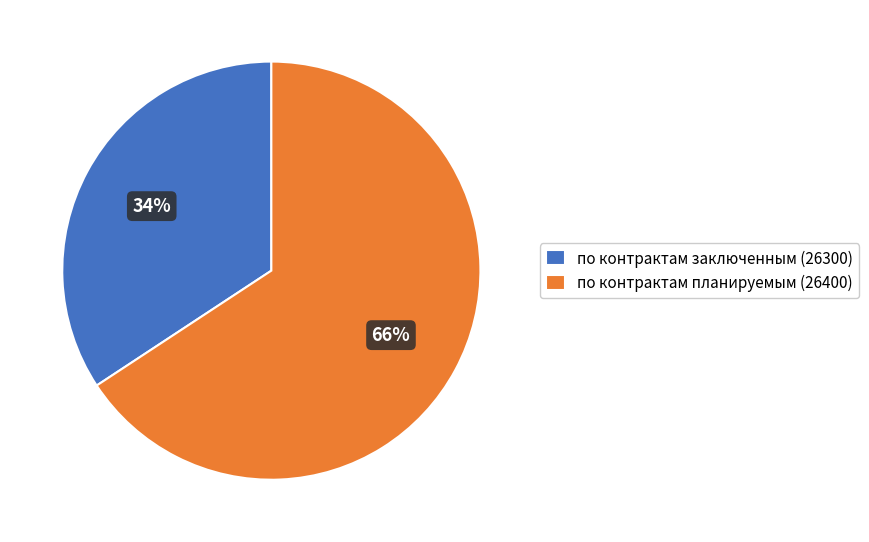

Is it true that по контрактам заключенным (26300) is 25% of the pie?

False